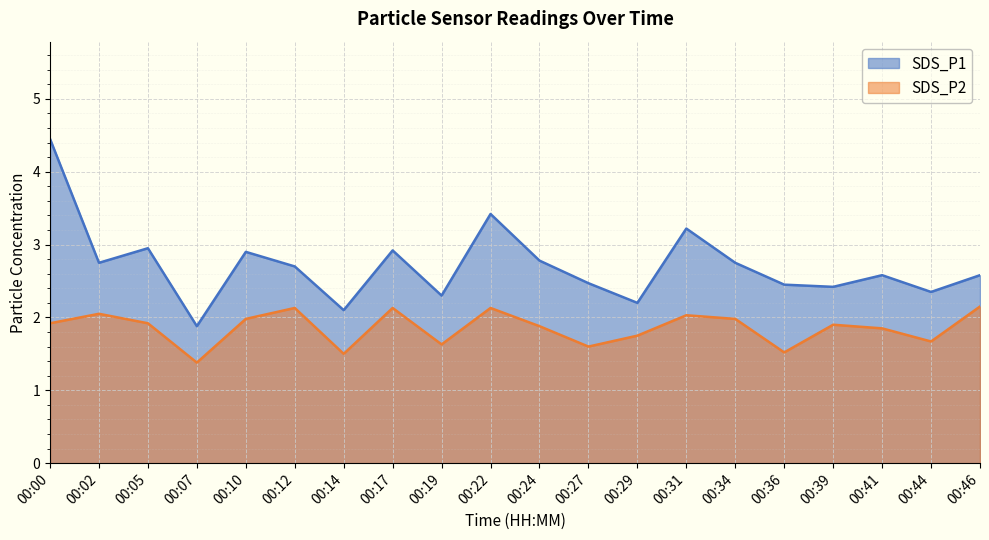

Which series changed the most between 00:36 and 00:39?

SDS_P2